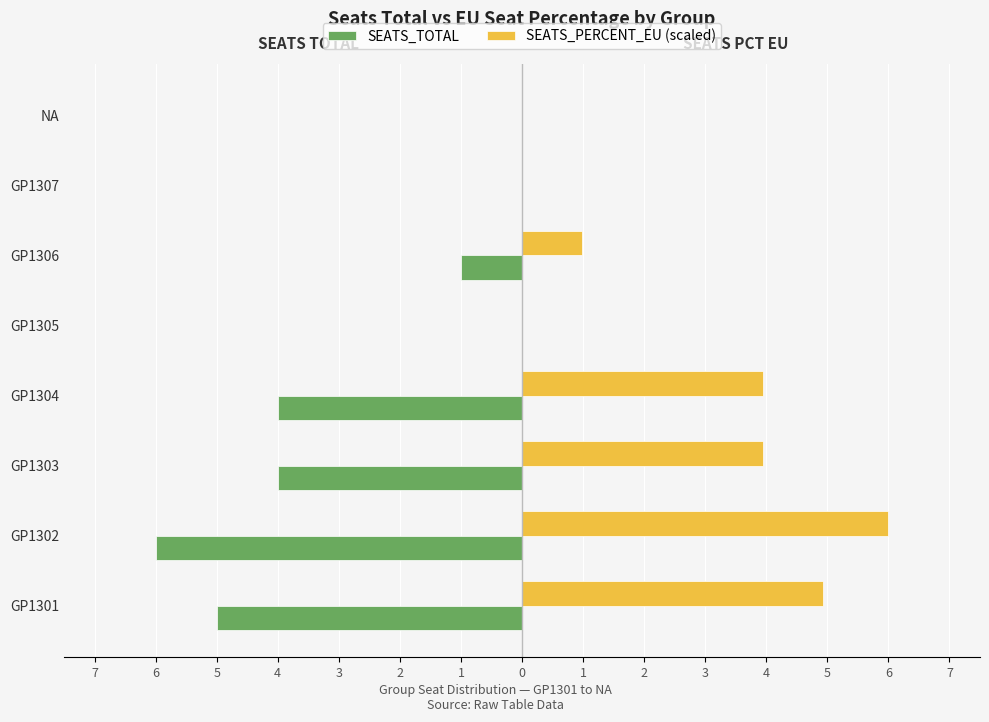

List the series in order of their peak value, highest first.

SEATS_PERCENT_EU (scaled), SEATS_TOTAL